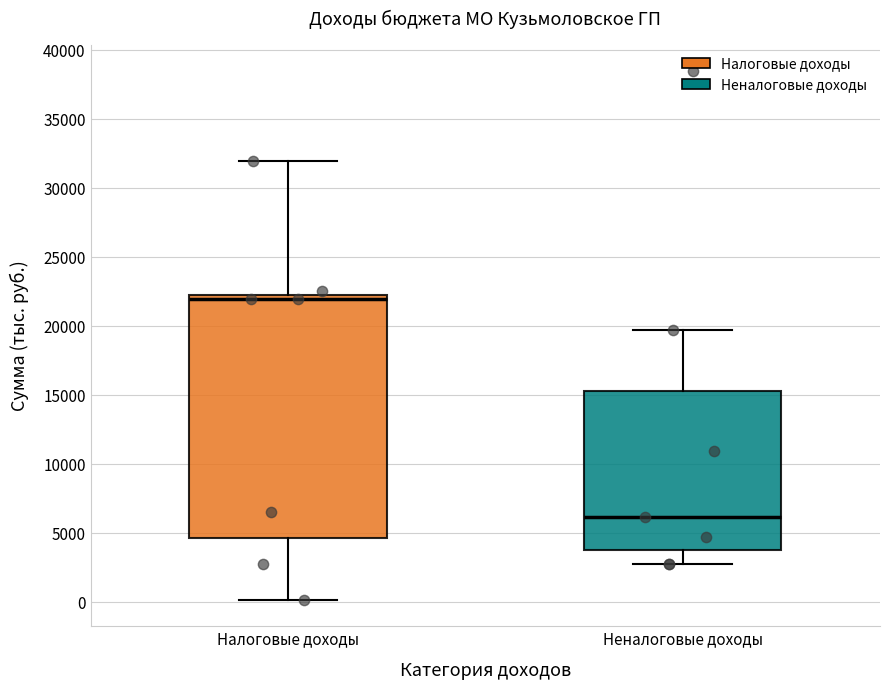

Which box has the highest median line?

Налоговые доходы